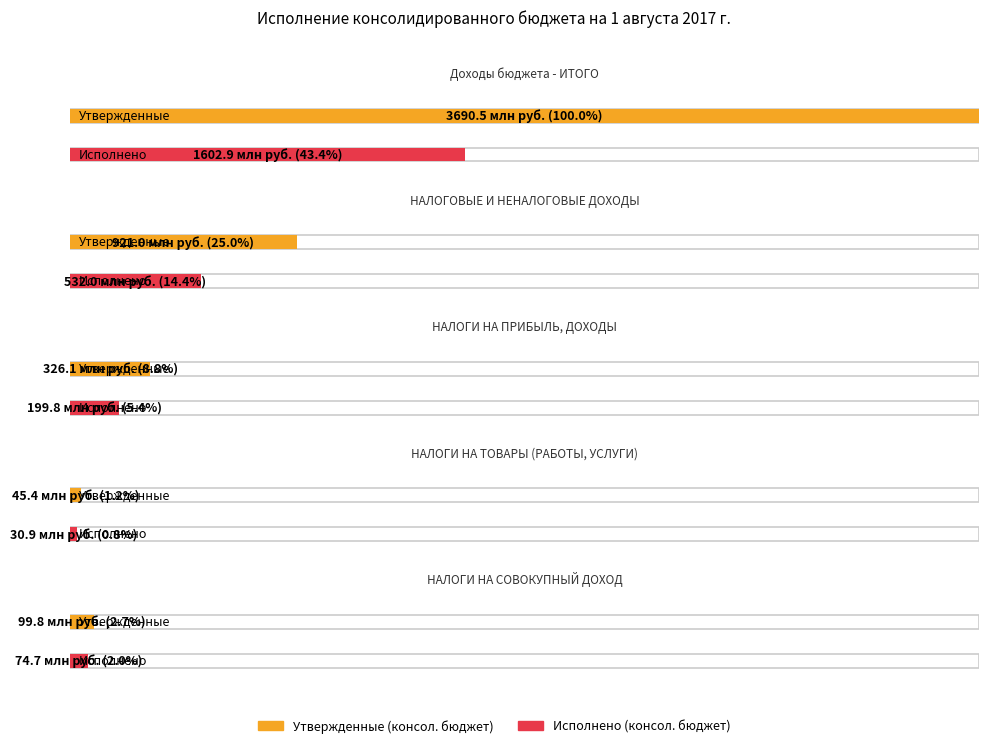

Which category has the lowest value in the Исполнено (консол. бюджет) series?

НАЛОГИ НА ТОВАРЫ (РАБОТЫ, УСЛУГИ)